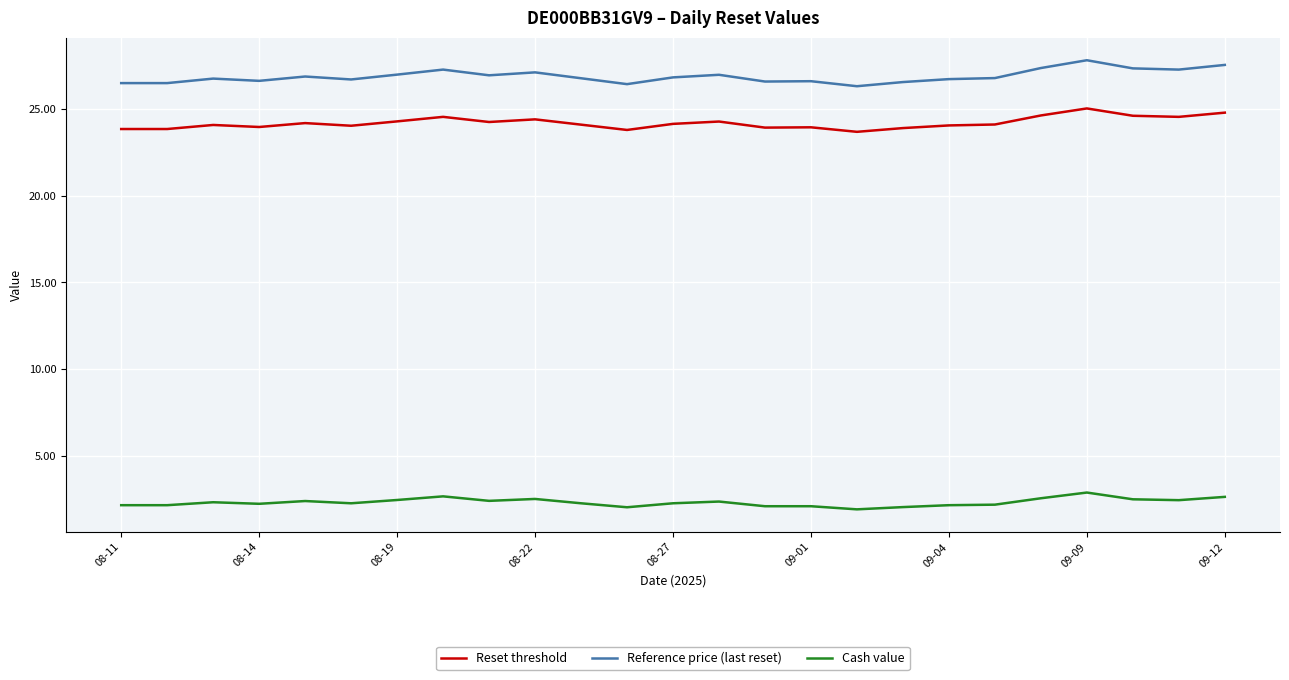

True or false: Reference price (last reset) has more than 0 points higher than both neighbors.

True